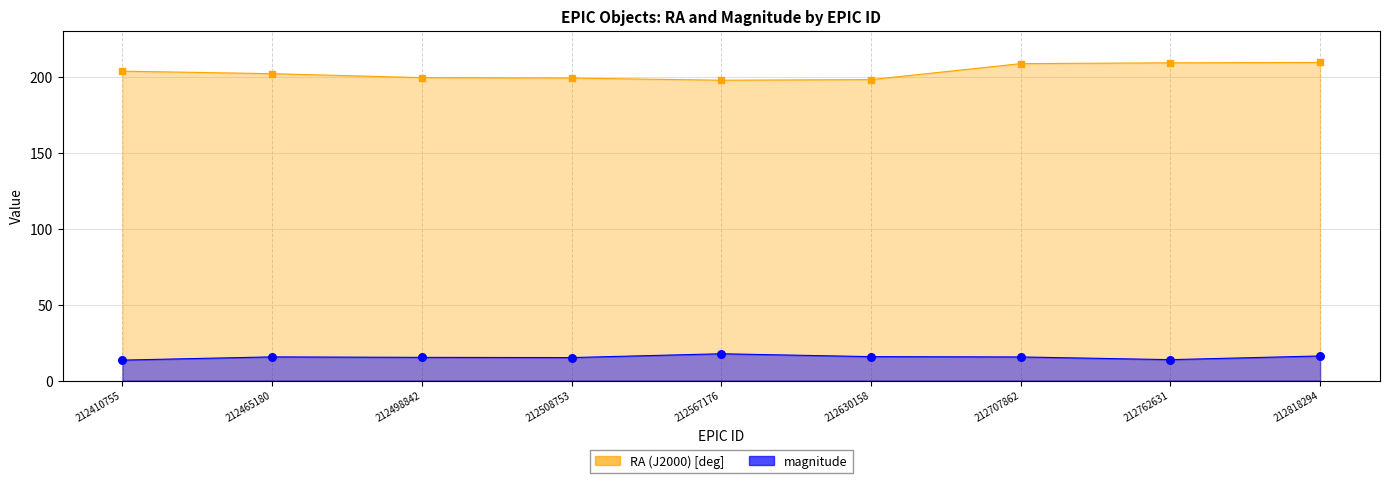

Which series contains the lowest Y value?

magnitude